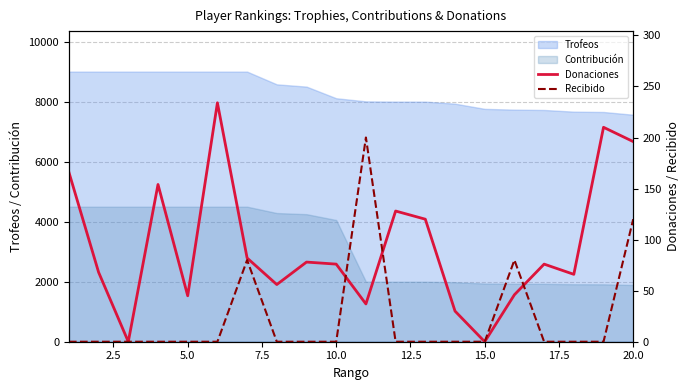

What is the highest value of the Contribución series?

4500